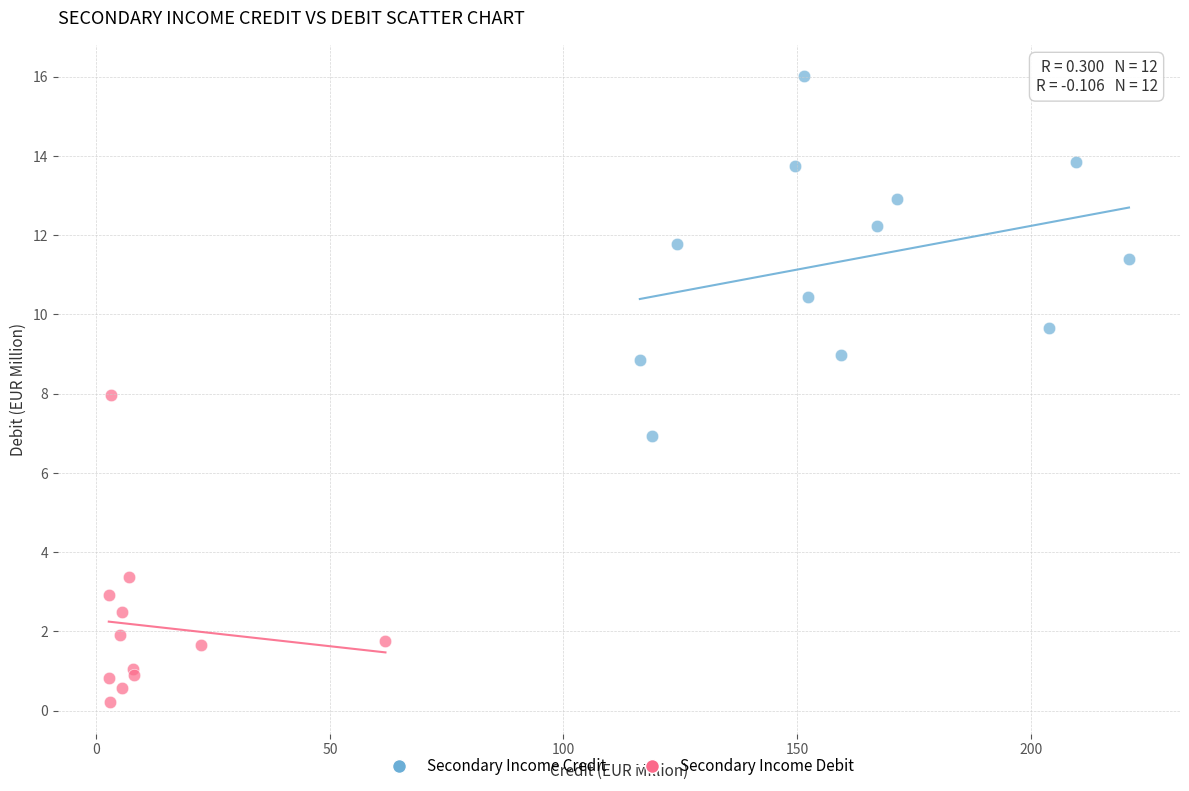

Which series contains the lowest Y value?

Secondary Income Debit